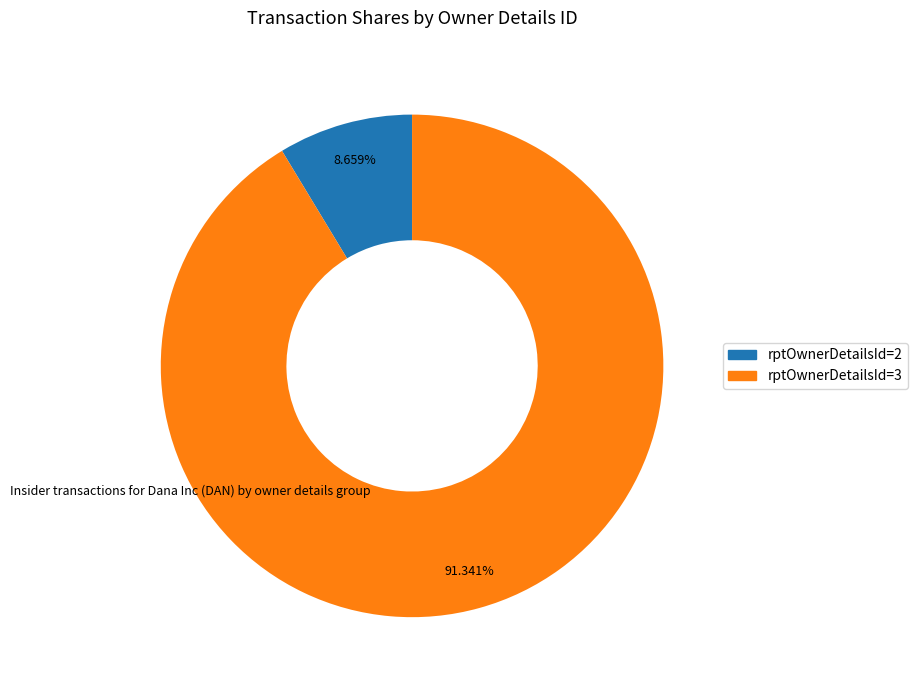

Does any single category account for the majority?

Yes